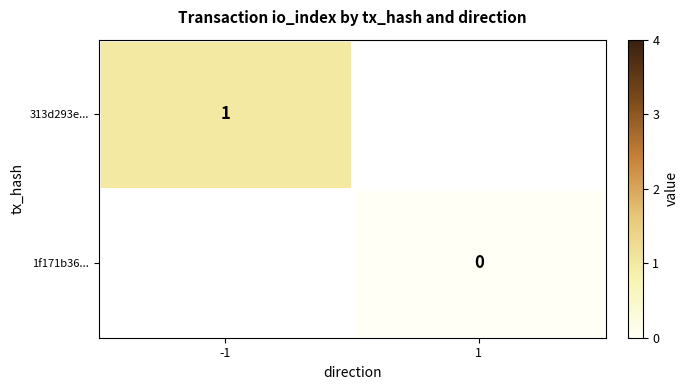

Is the value of 1f171b36... at 1 greater than the value of 313d293e... at -1?

No